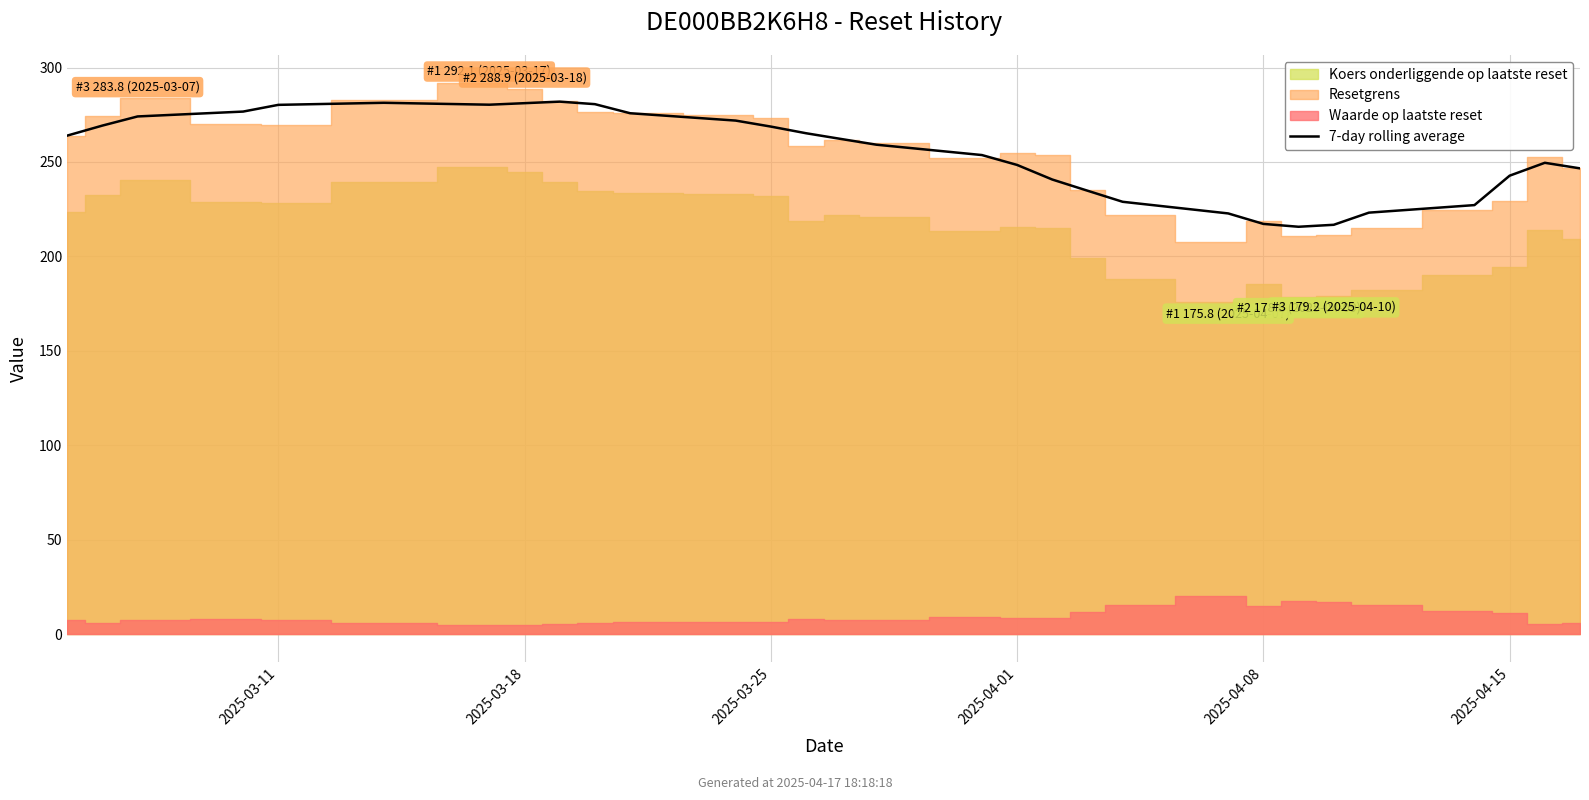

How many data points are above 262?

15